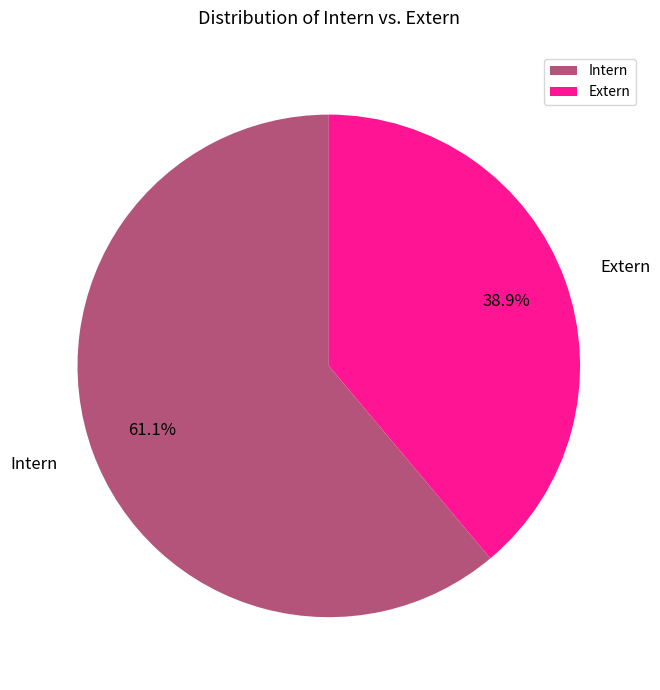

Count the number of slices in the pie.

2